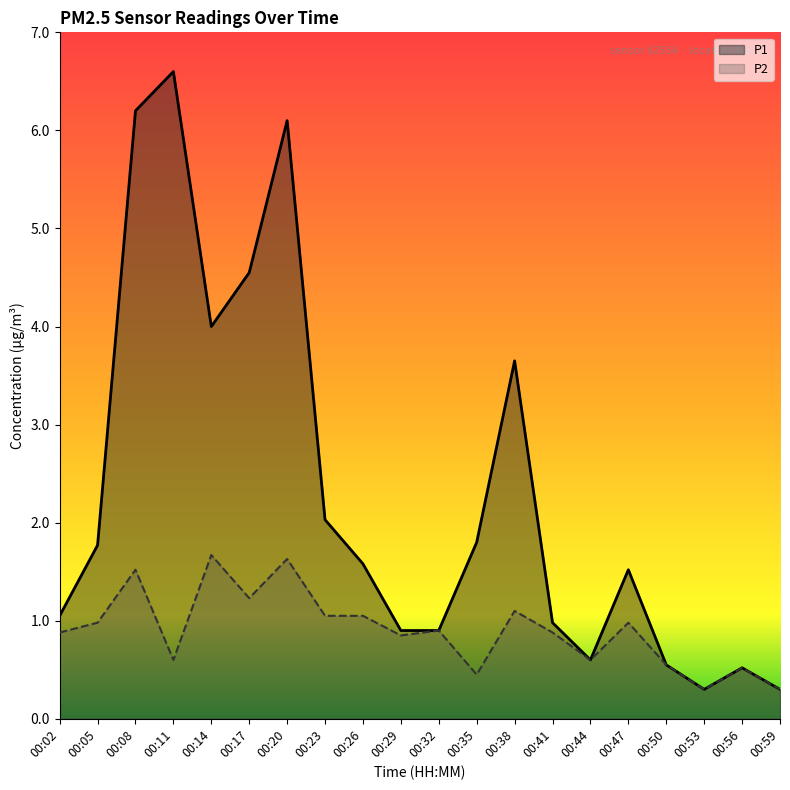

What is the maximum value for P1?

6.6